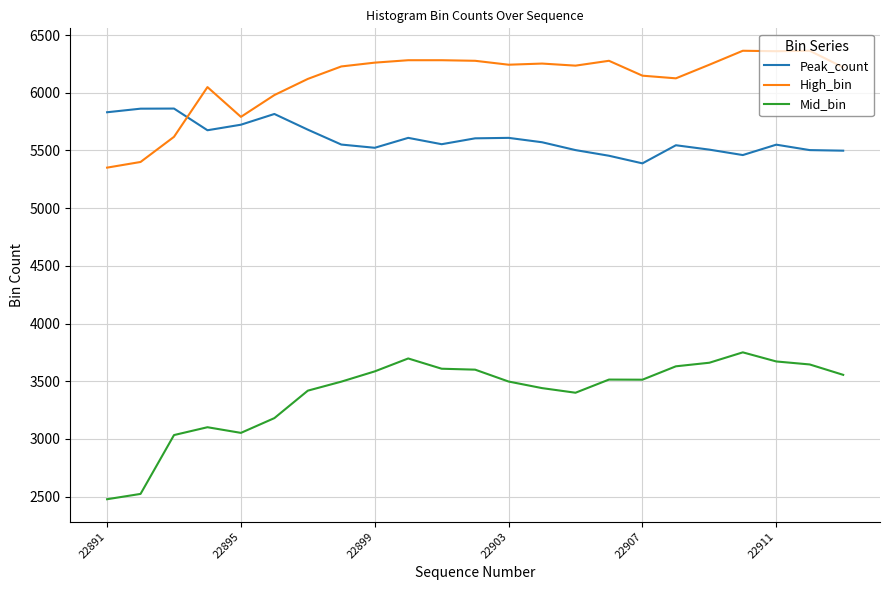

What is the lowest value of the Mid_bin series?

2477